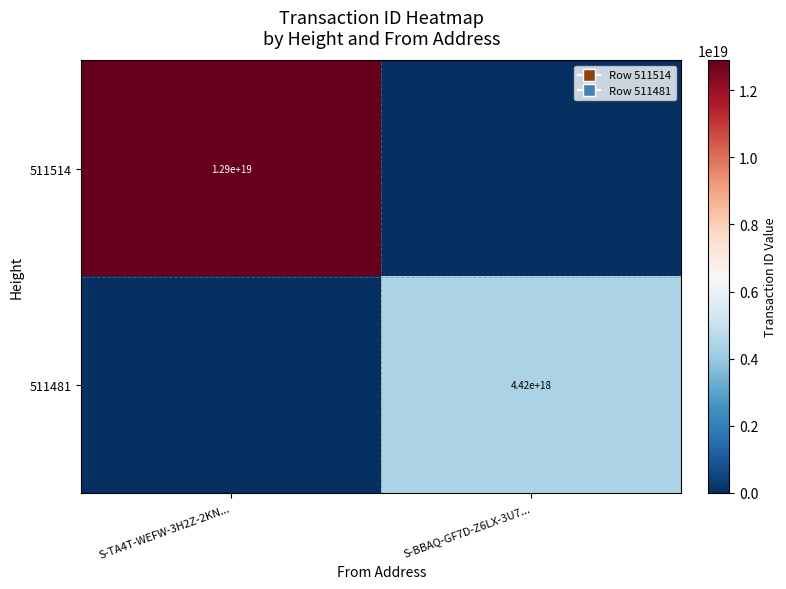

Is the value of 511514 at S-TA4T-WEFW-3H2Z-2KN... greater than the value of 511481 at S-BBAQ-GF7D-Z6LX-3U7...?

Yes